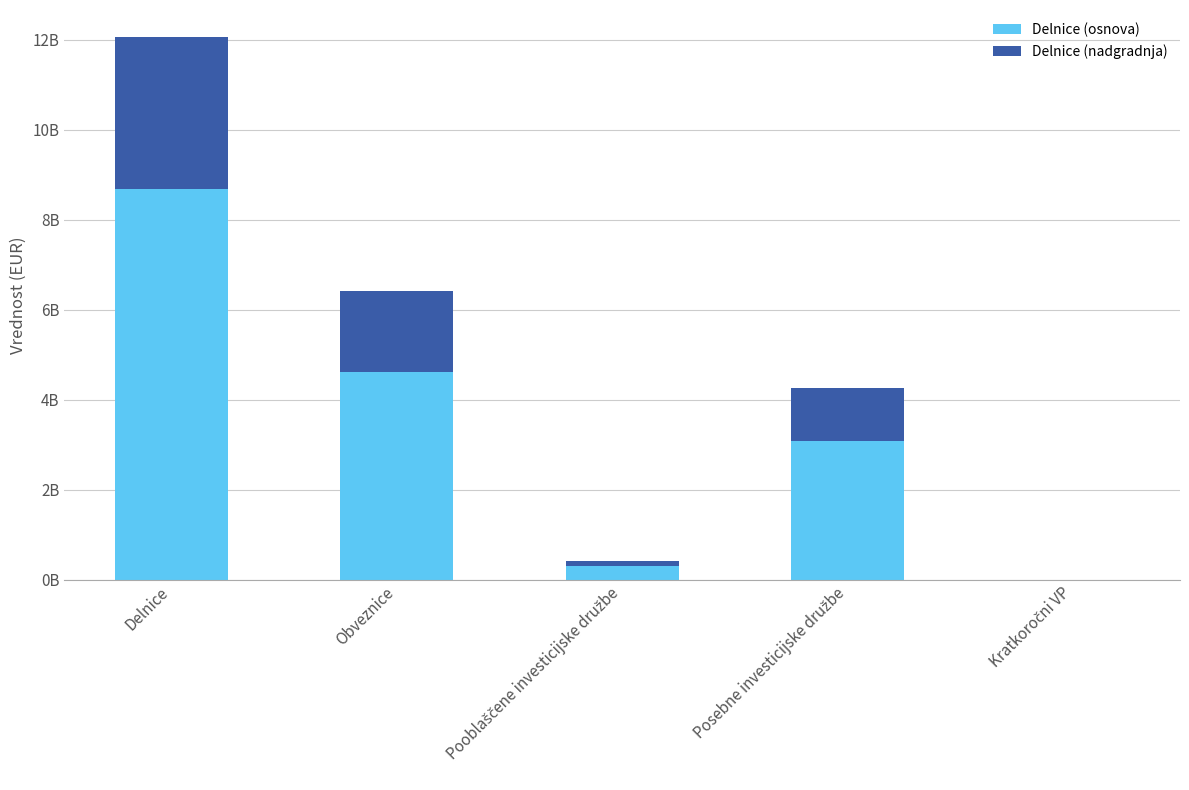

What value does the Delnice (nadgradnja) series have at Pooblaščene investicijske družbe?

118918519.7